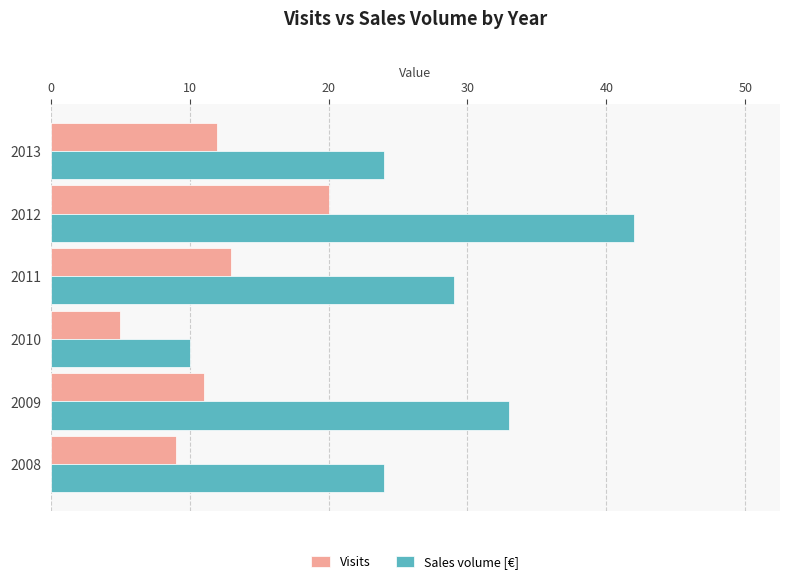

How many distinct data groups are displayed?

2